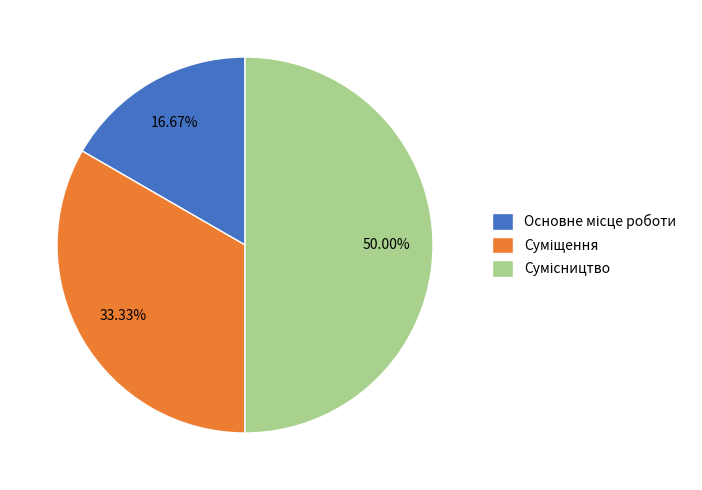

Is the sum of Сумісництво and Основне місце роботи greater than half?

Yes